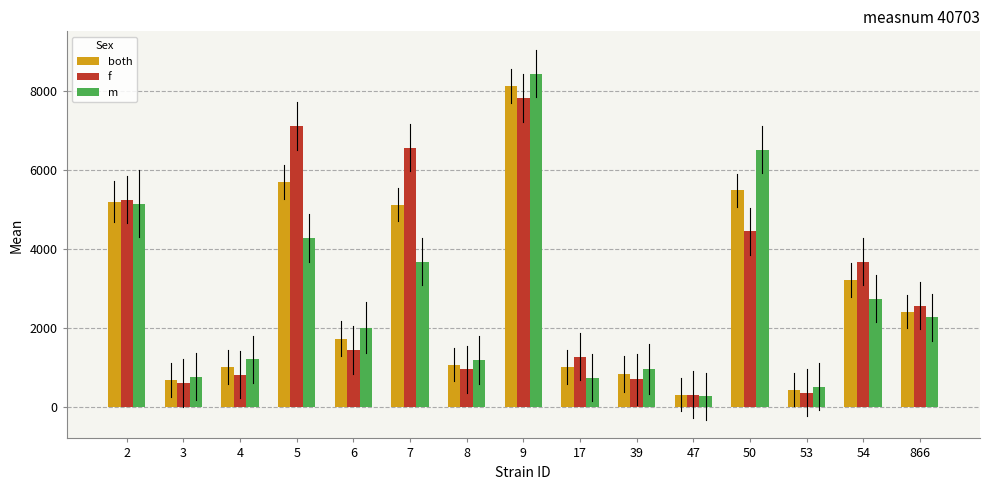

Between 4 and 50, which series saw the biggest shift?

m